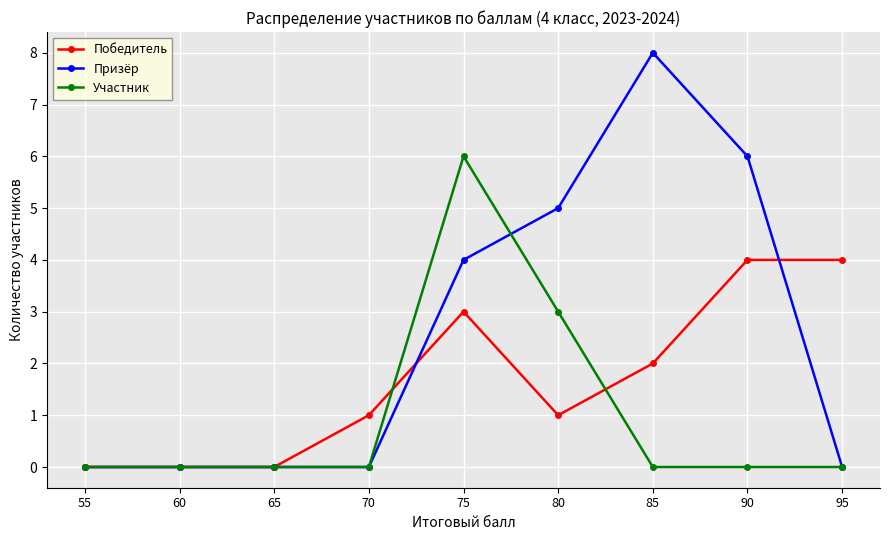

Rank the series by their maximum value, from highest to lowest.

Призёр, Участник, Победитель